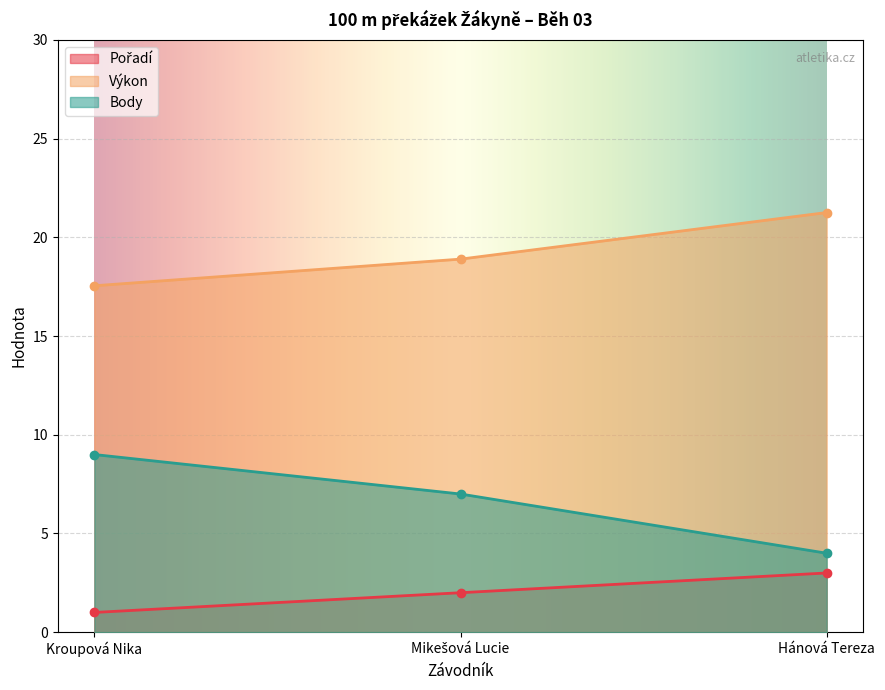

What is the value of the Body point at the 3rd from the left?

4.0